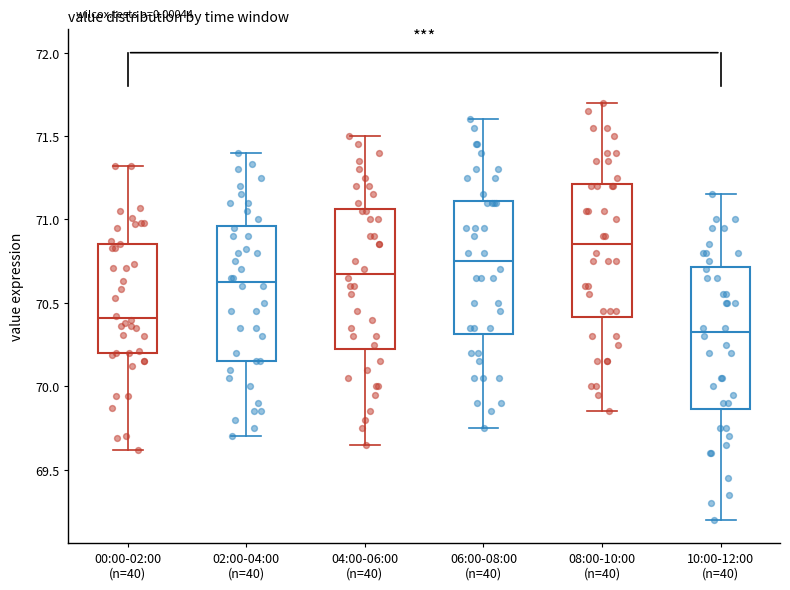

Which box has the highest median line?

08:00-10:00 (n=40)